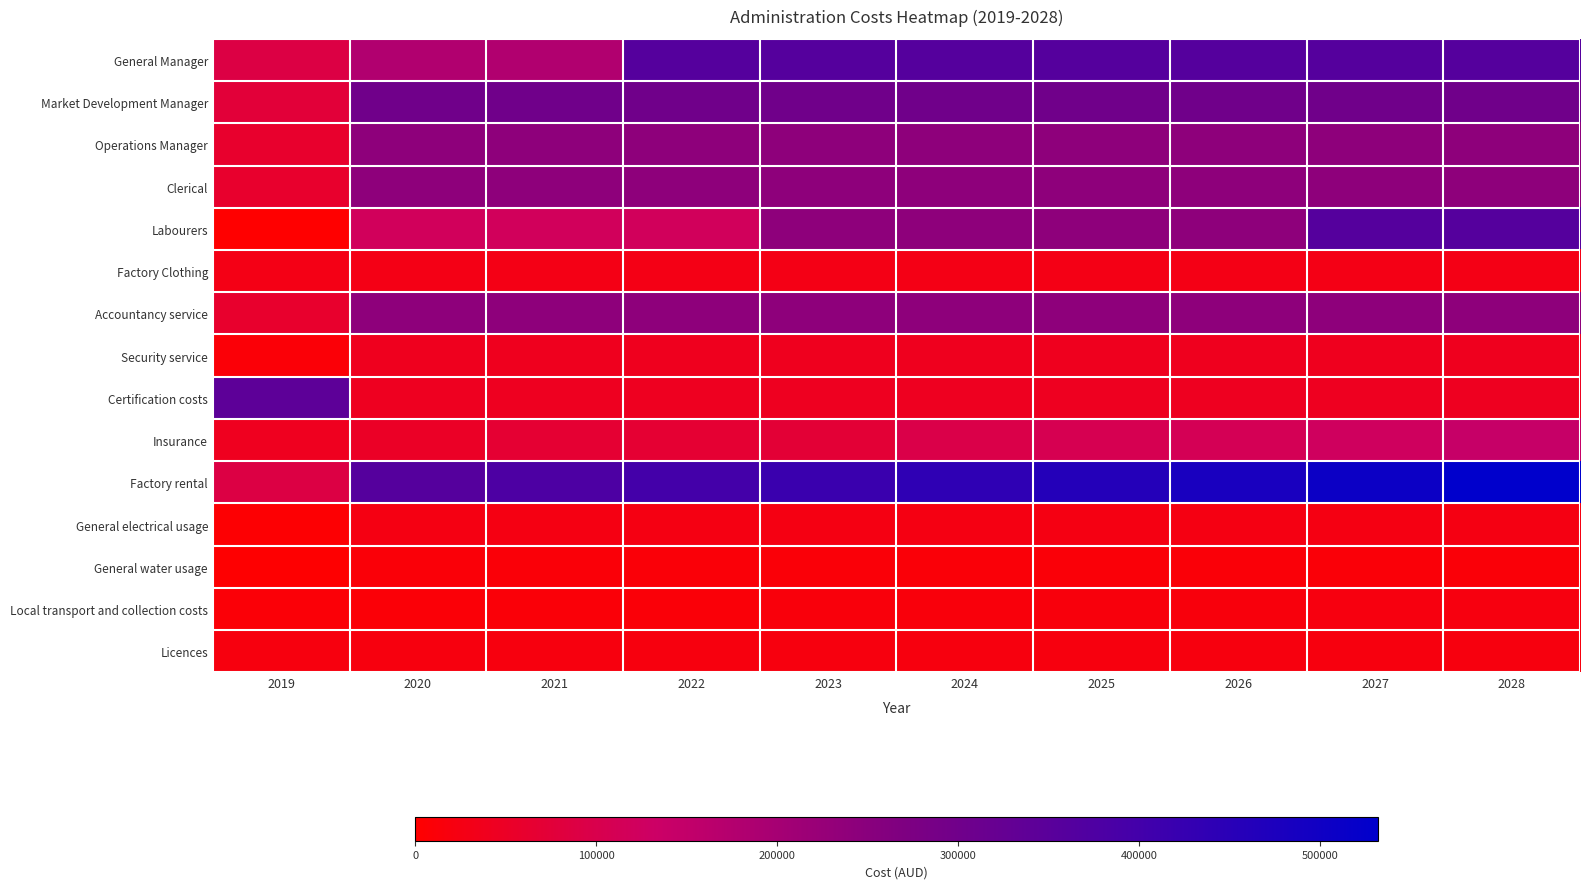

Which series has the largest total across all categories?

Factory rental